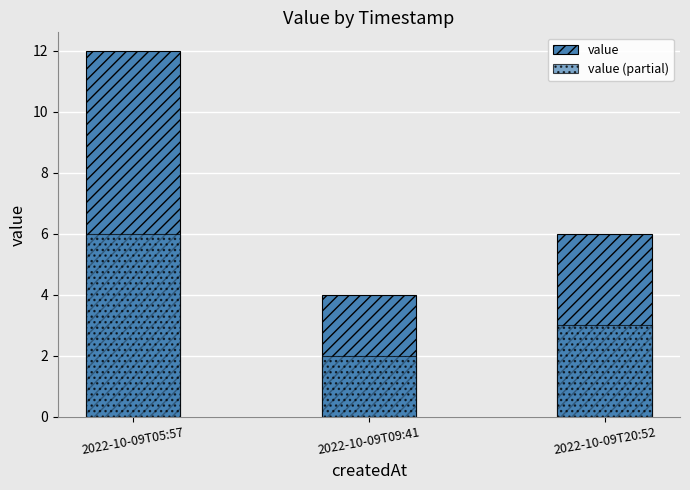

True or false: value (partial) has a value of 3 at 2022-10-09T20:52.

True